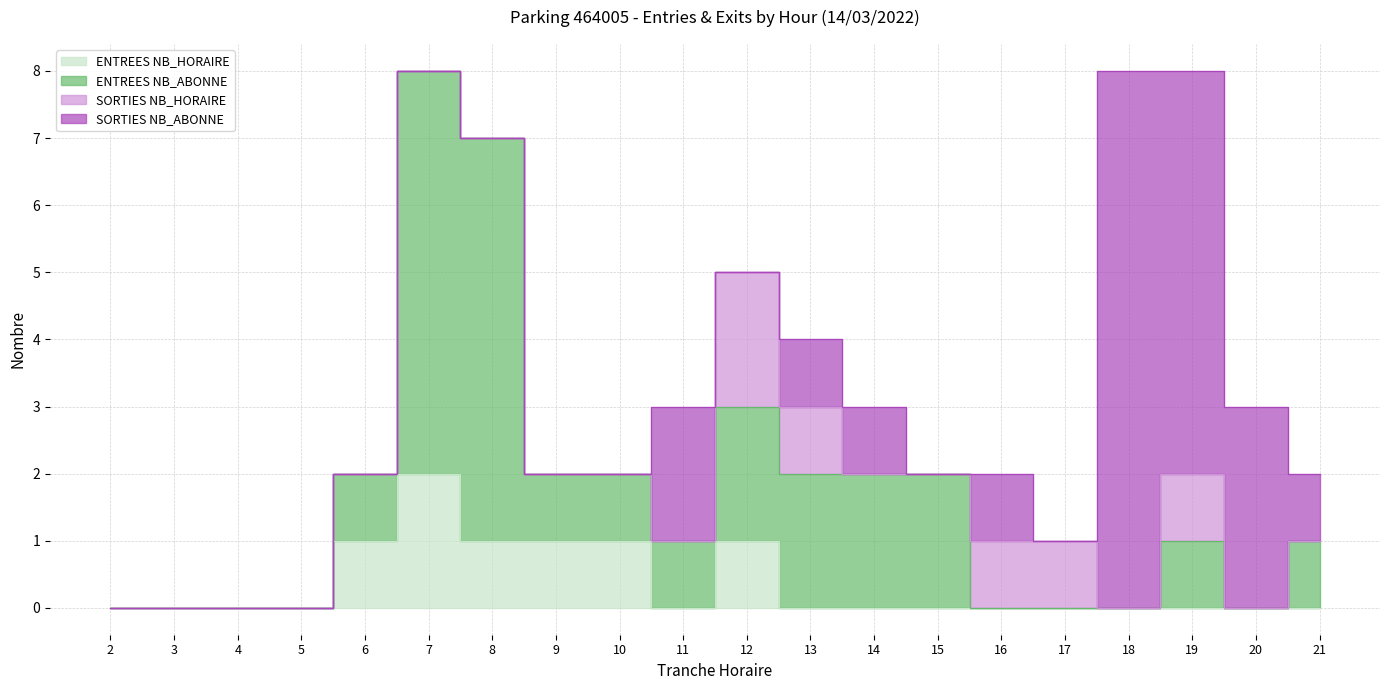

Rank the series at 17 from lowest to highest value.

ENTREES NB_HORAIRE, ENTREES NB_ABONNE